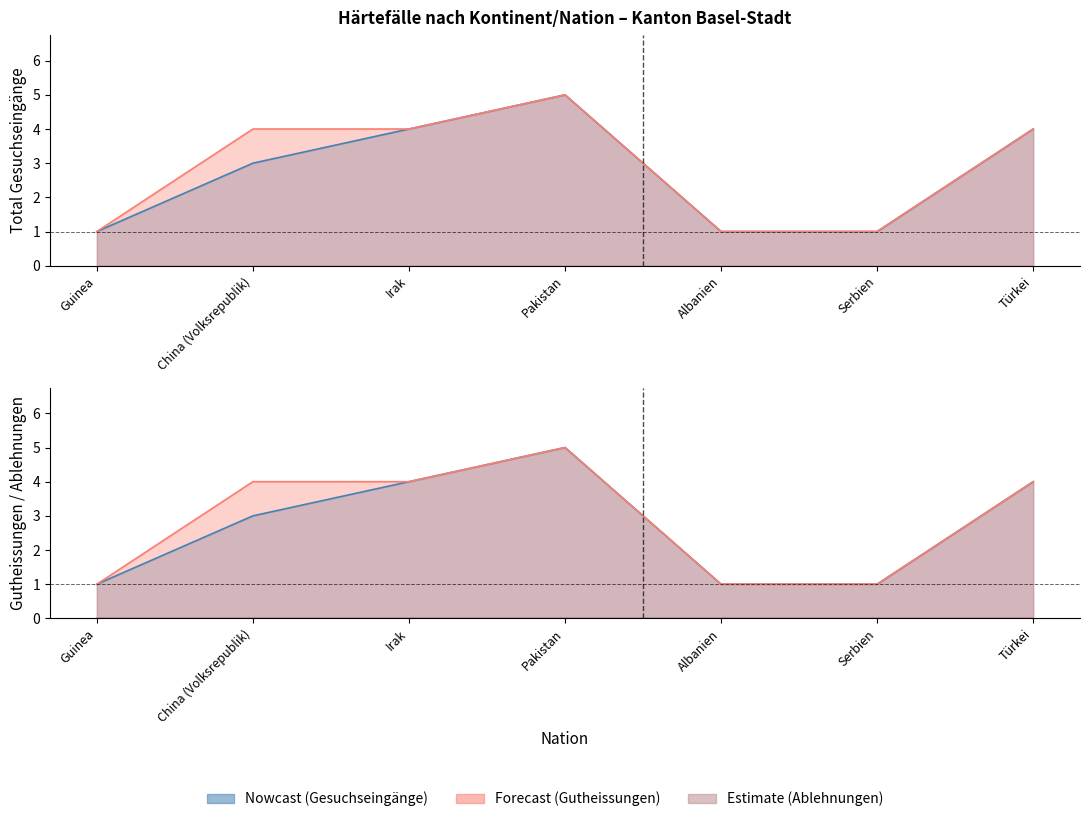

Does the chart display data point markers on the line(s)?

No